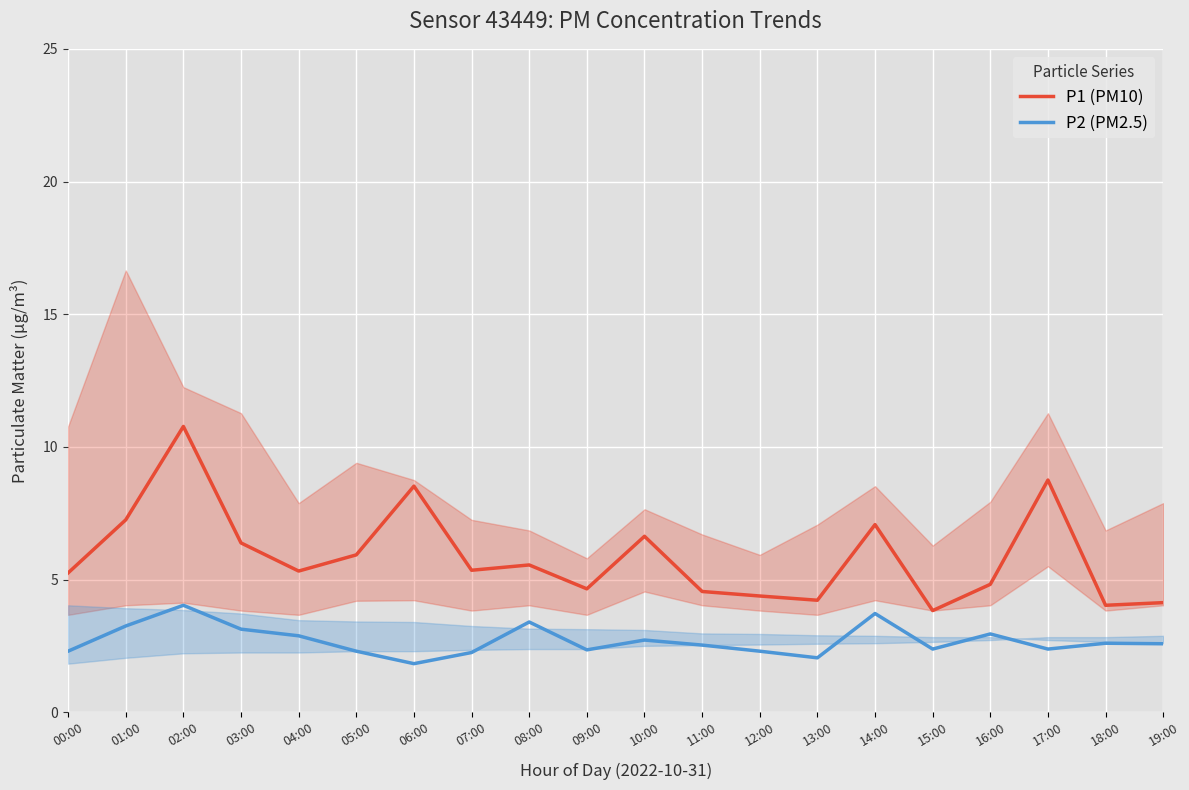

The P1 (PM10) series shows 4.2 at 13:00. True or false?

True